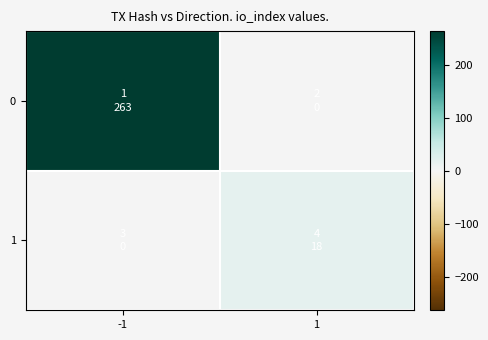

Reading right to left, list all the values displayed in this chart.

0: 1=0	-1=263
1: 1=18	-1=0